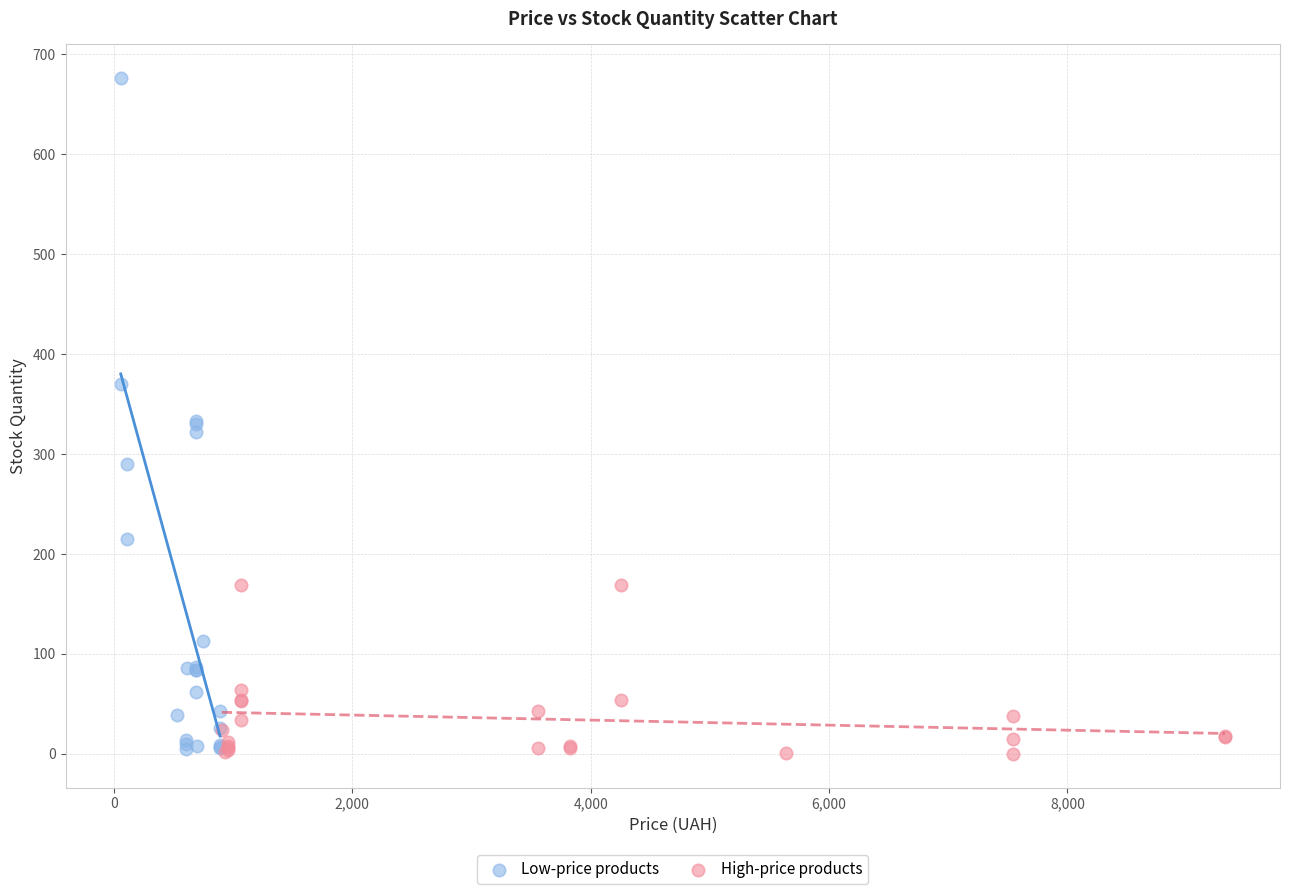

Which series reaches the maximum Y coordinate?

Low-price products